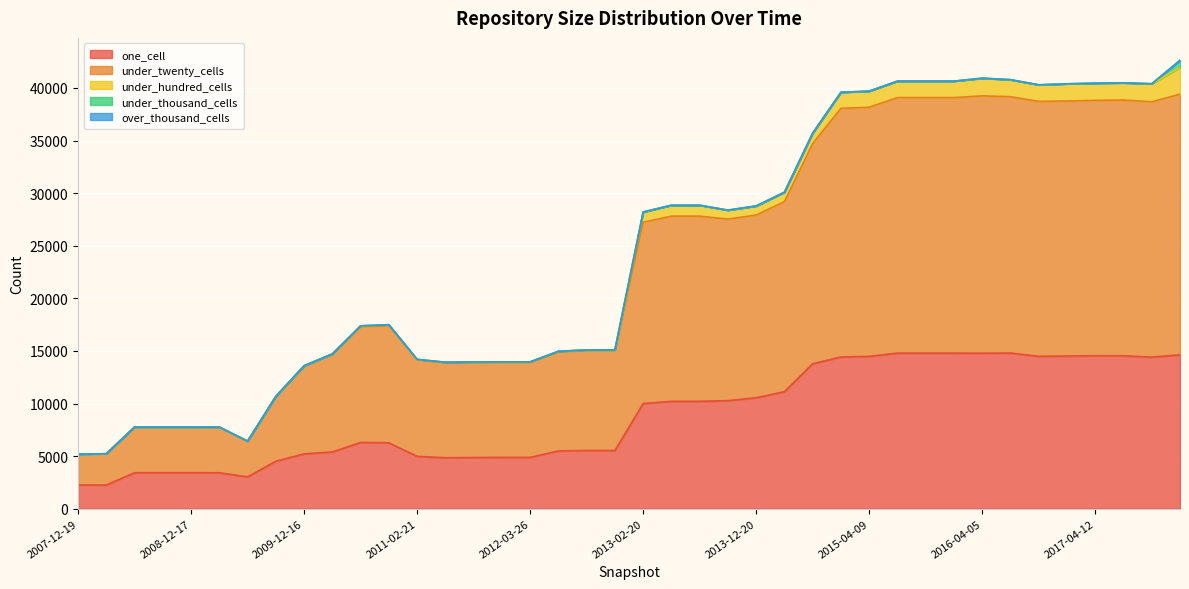

What is the label of the 18th point from the left?

2012-07-13